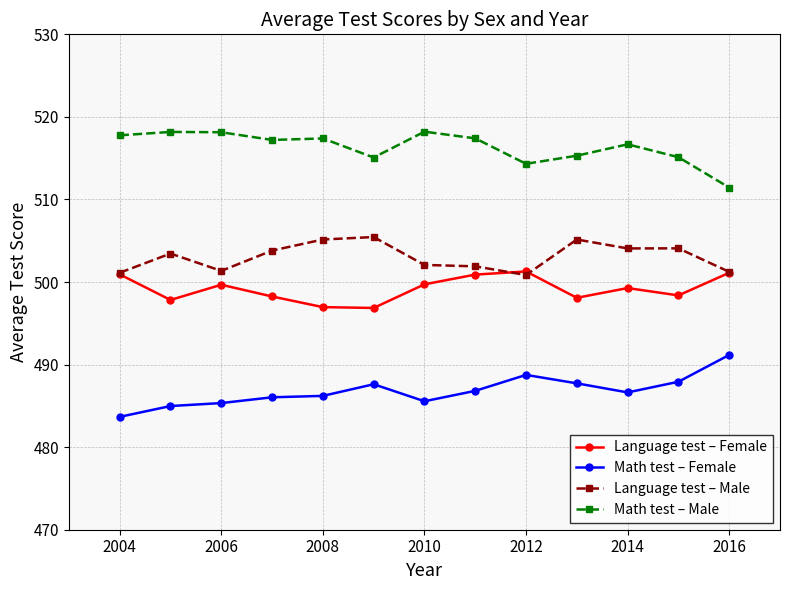

Rank the series by their maximum value, from highest to lowest.

Math test – Male, Language test – Male, Language test – Female, Math test – Female